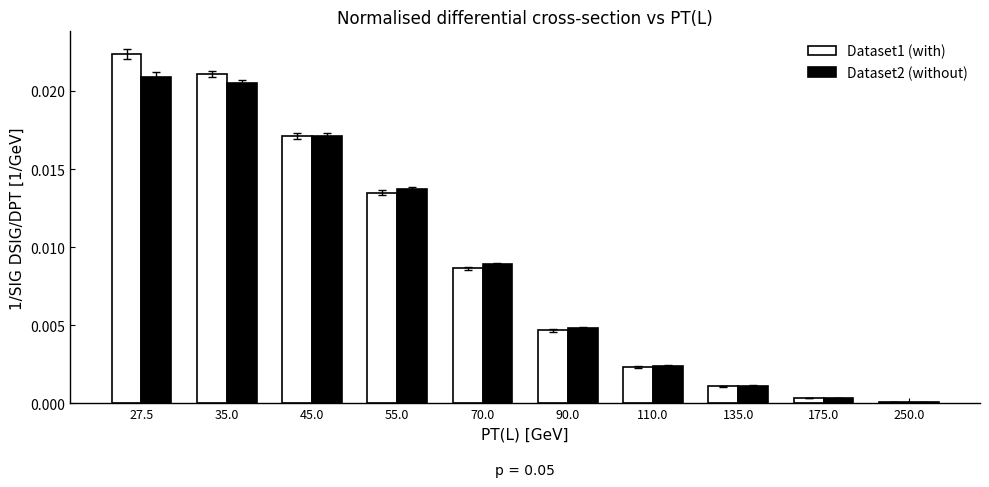

Which category has the highest value in the Dataset1 (with) series?

27.5